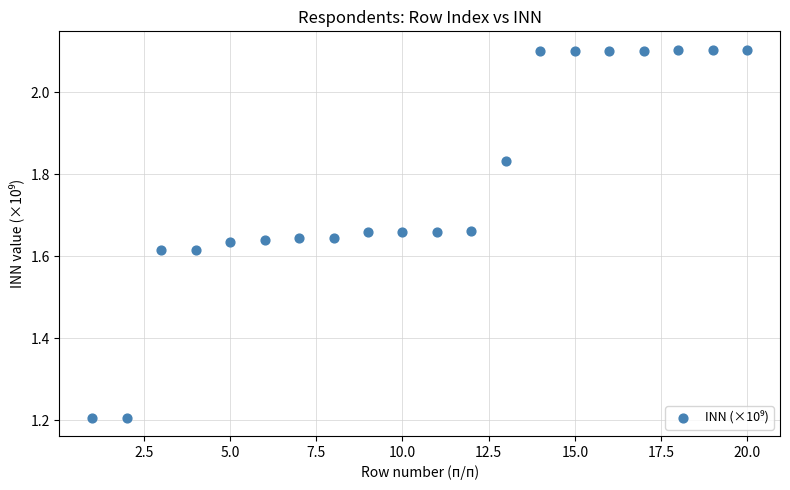

What is the range of X values (max minus min)?

19.0